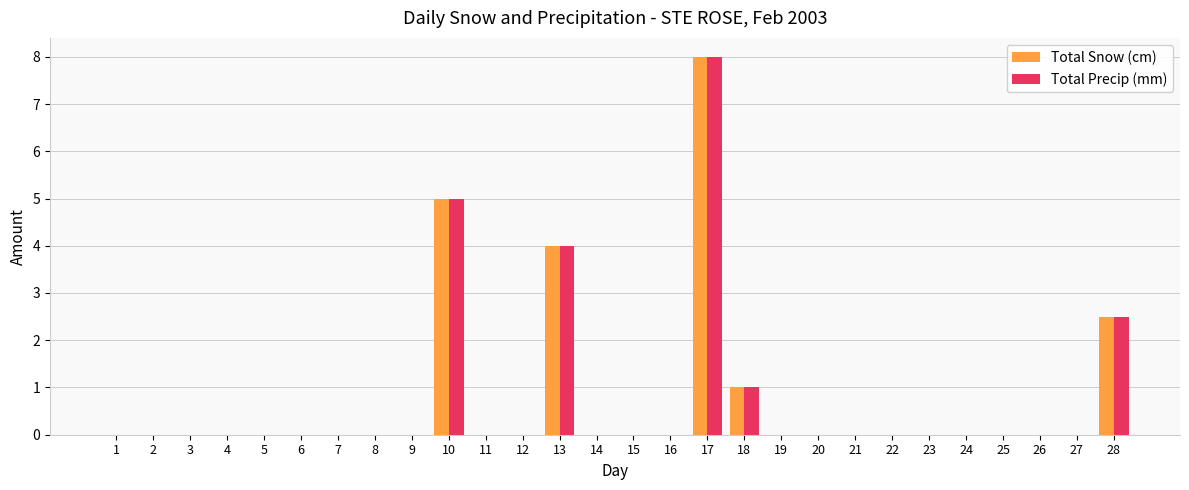

What is the maximum value shown in the chart?

8.0